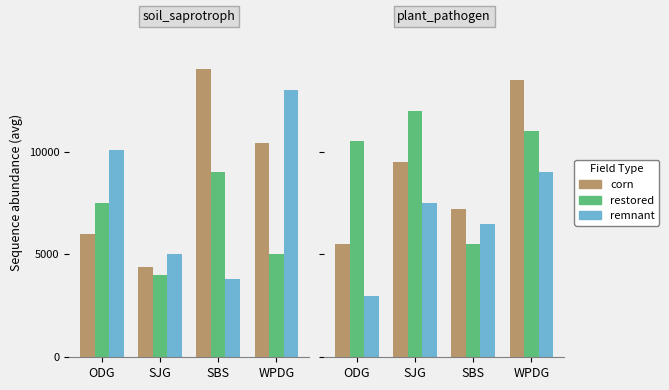

True or false: restored has a value of 11000 at WPDG.

True